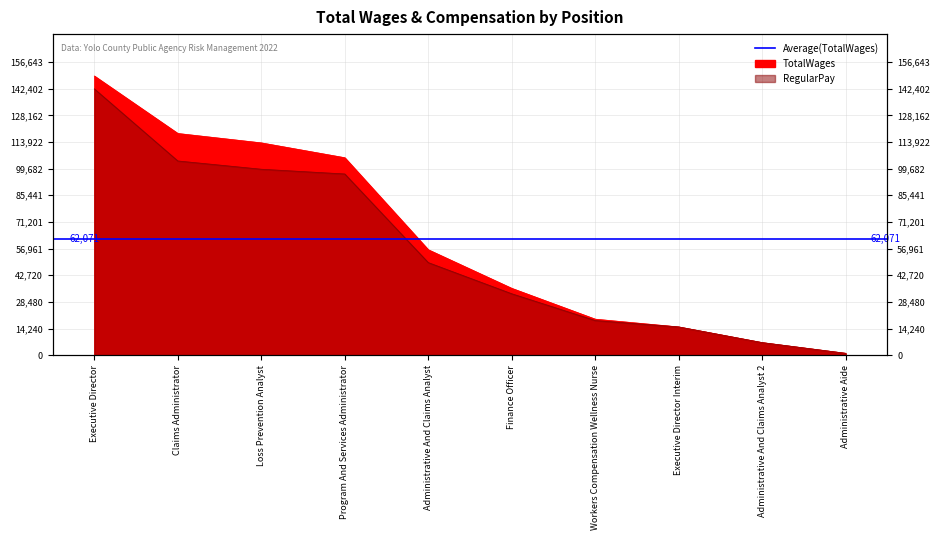

True or false: RegularPay and TotalWages cross at least once.

False